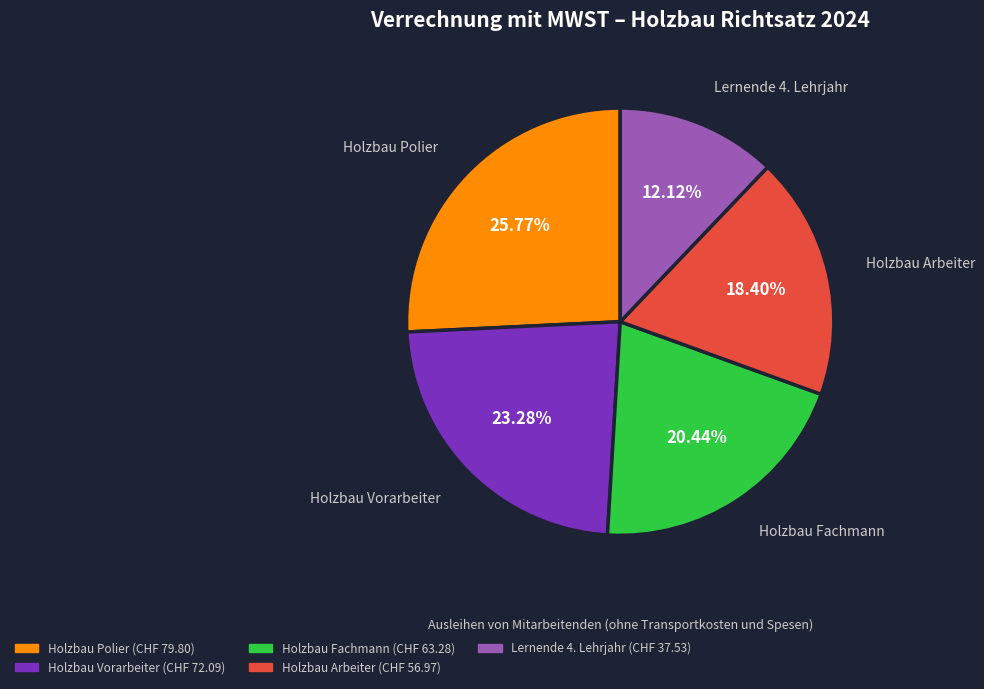

To the nearest percent, what is the average slice percentage?

20%